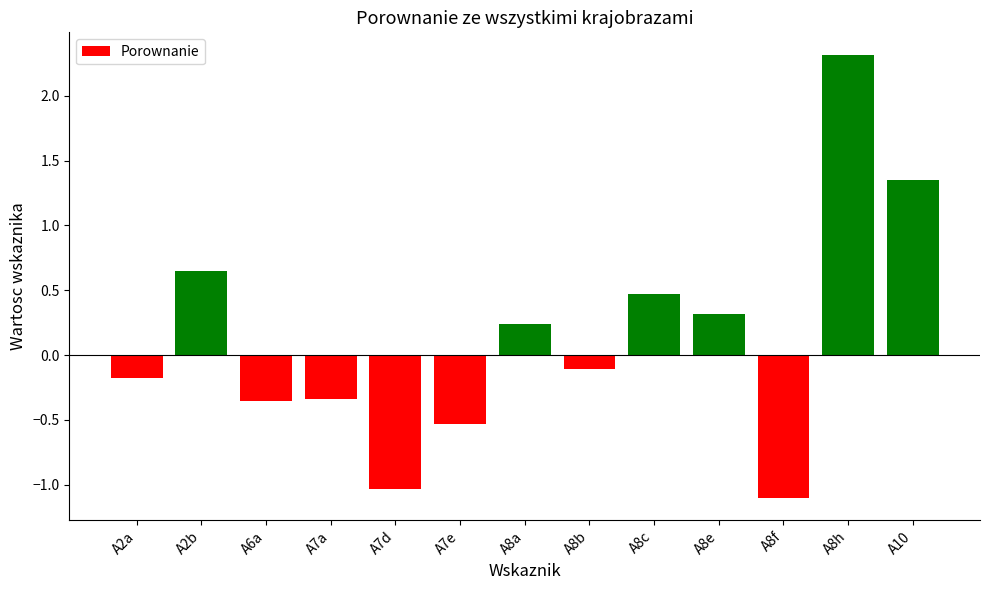

What is the value of the 12th bar from the left?

2.3